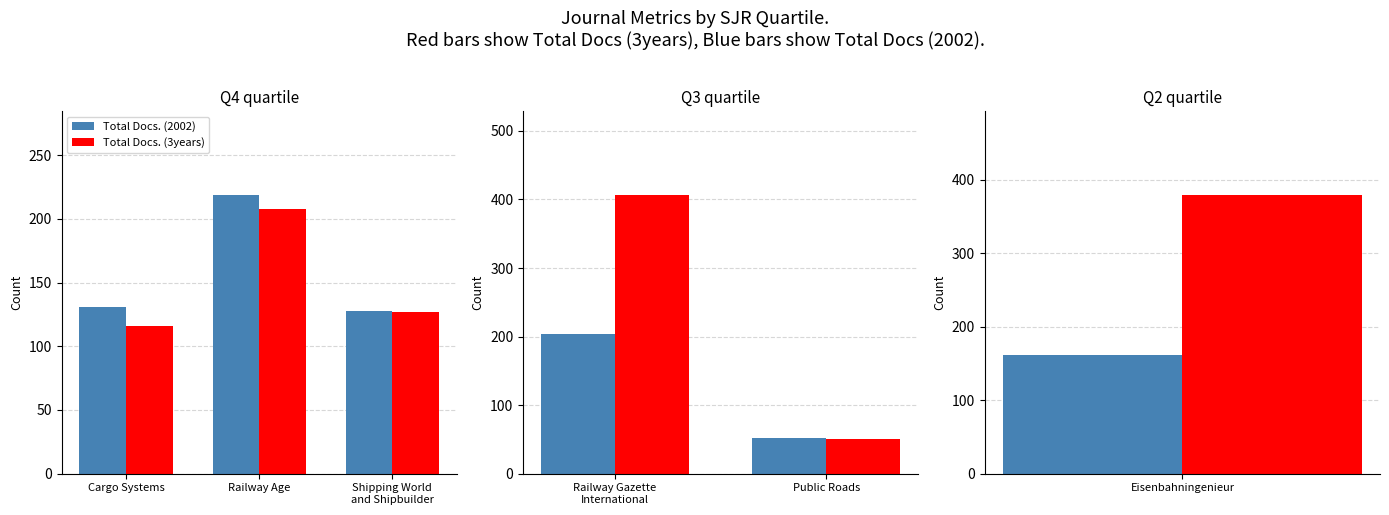

List the series in order of their peak value, highest first.

Total Docs. (3years), Total Docs. (2002)